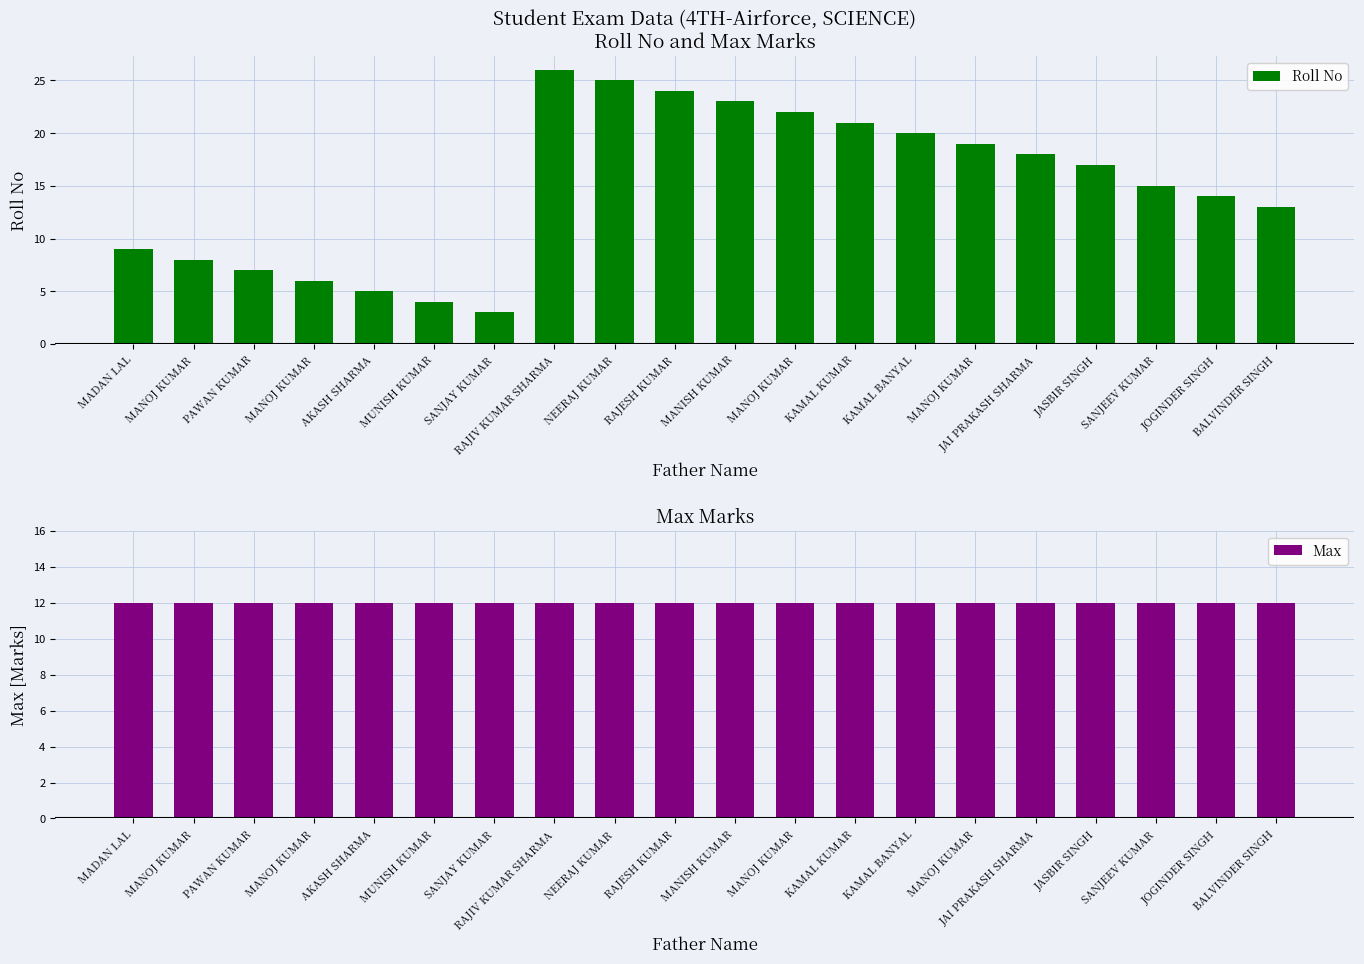

Rank the series at AKASH SHARMA from lowest to highest value.

Roll No, Max